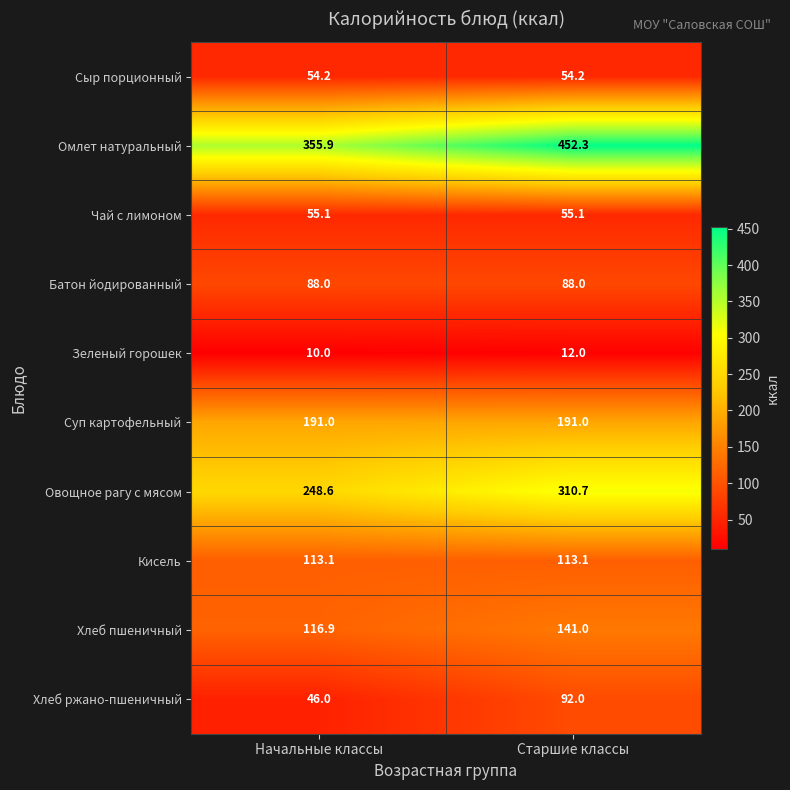

Rank the series by their maximum value, from lowest to highest.

Зеленый горошек, Сыр порционный, Чай с лимоном, Батон йодированный, Хлеб ржано-пшеничный, Кисель, Хлеб пшеничный, Суп картофельный, Овощное рагу с мясом, Омлет натуральный